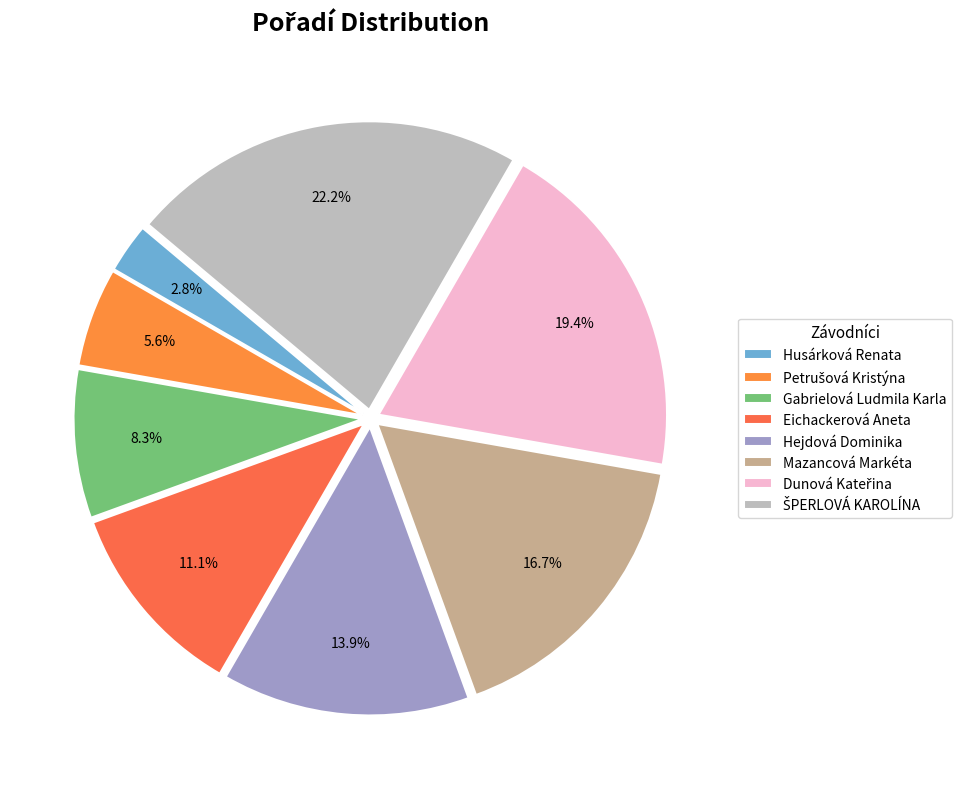

Which category has the smallest portion of the pie?

Husárková Renata